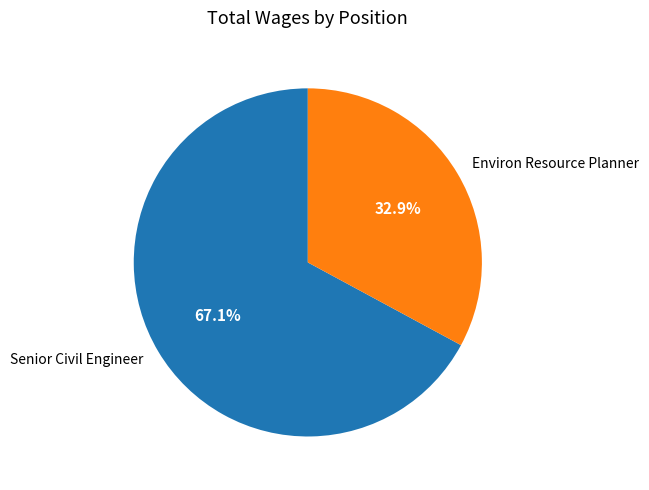

What percentage is the Environ Resource Planner slice, to the nearest percent?

33%